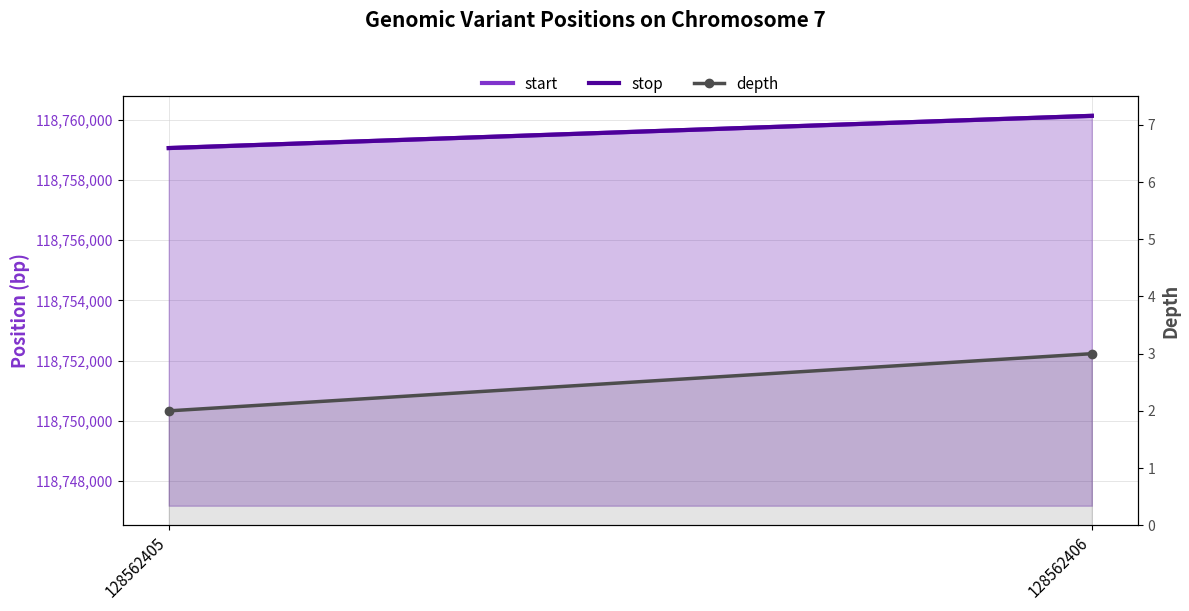

Which label corresponds to the smallest value in the chart?

128562405